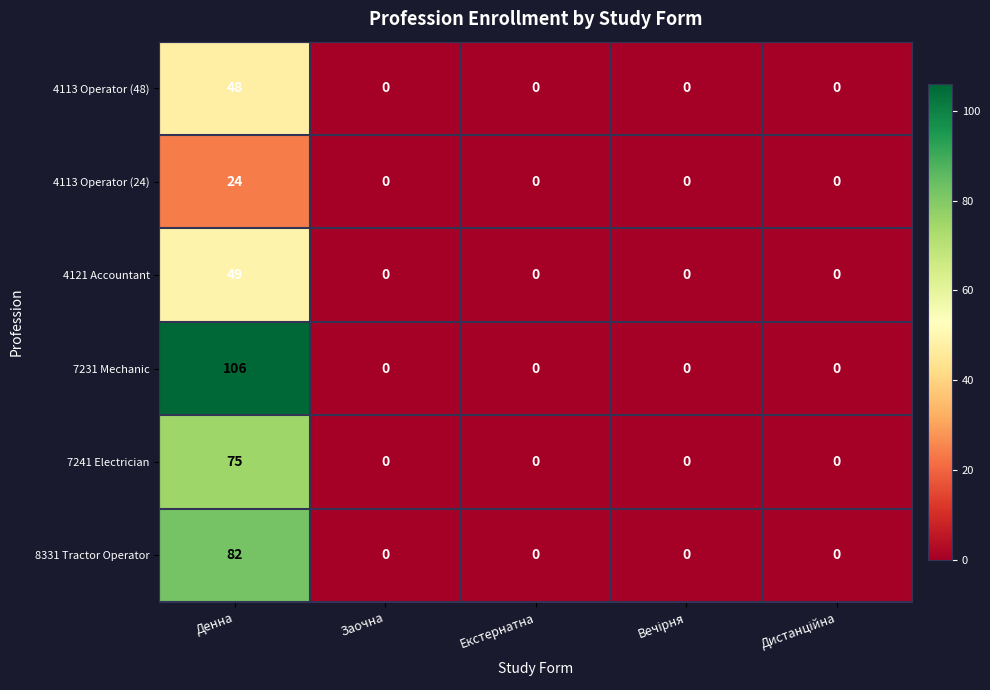

Reading right to left, what are all the values shown in this chart?

4113 Operator (48): 0	0	0	0	48
4113 Operator (24): 0	0	0	0	24
4121 Accountant: 0	0	0	0	49
7231 Mechanic: 0	0	0	0	106
7241 Electrician: 0	0	0	0	75
8331 Tractor Operator: 0	0	0	0	82